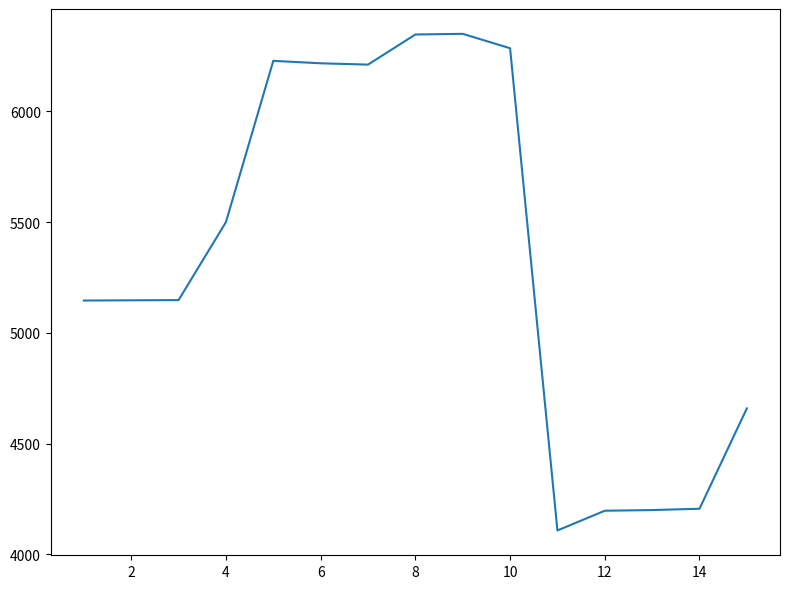

What is the greatest value displayed?

6350